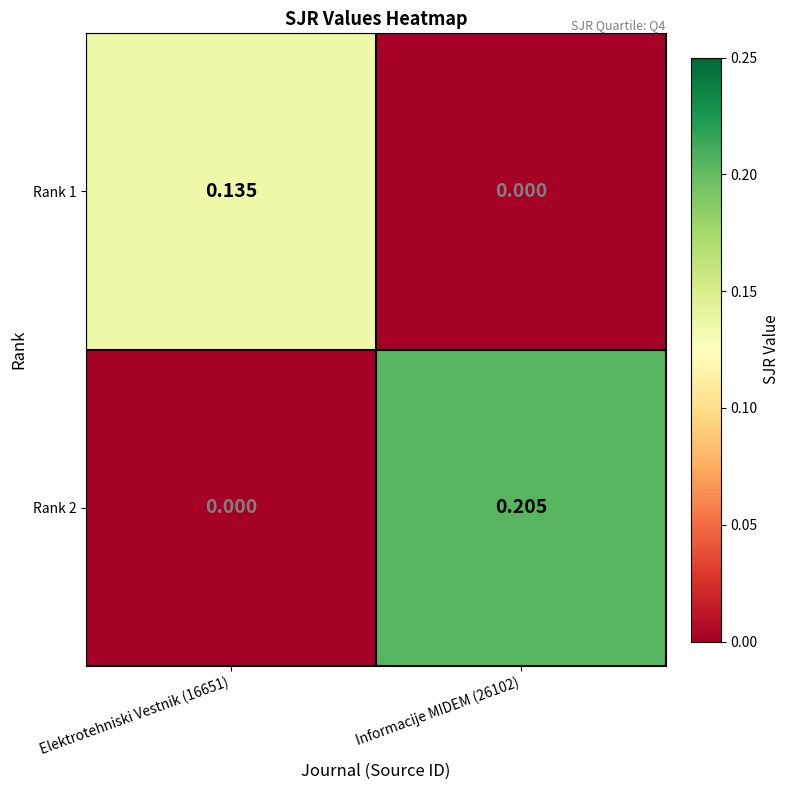

Reading left to right, list all the values displayed in this chart.

Rank 1: Elektrotehniski Vestnik (16651)=0.1	Informacije MIDEM (26102)=0.0
Rank 2: Elektrotehniski Vestnik (16651)=0.0	Informacije MIDEM (26102)=0.2